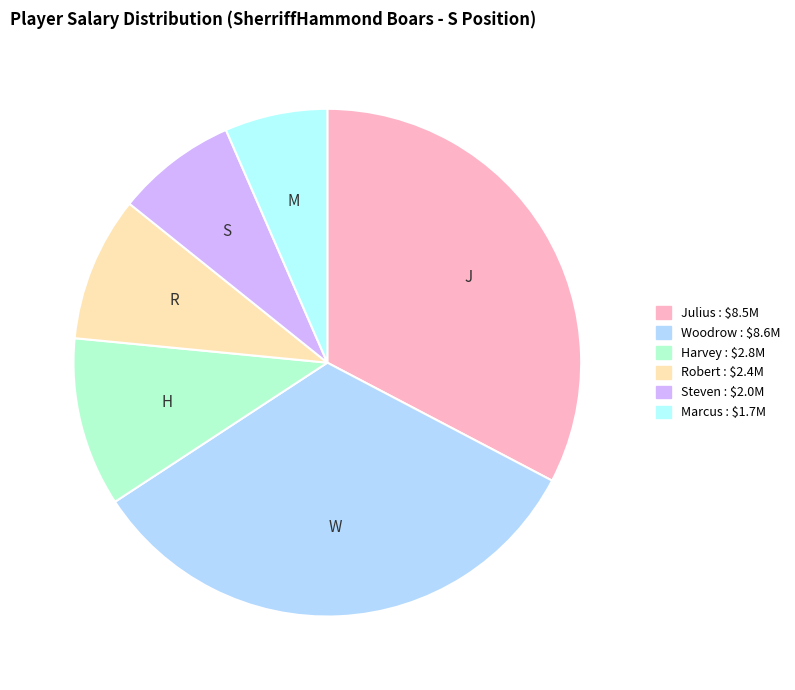

To the nearest percent, what is the difference between the largest and smallest slice percentages?

27%